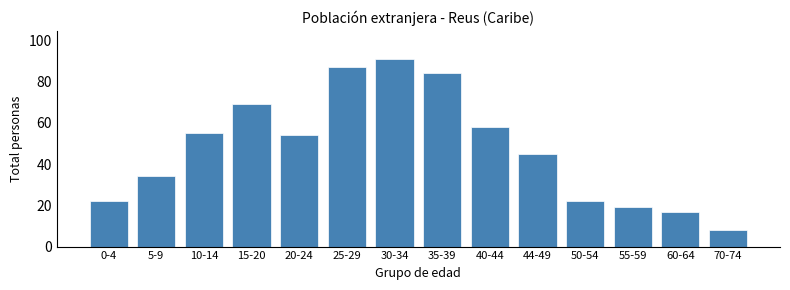

Reading left to right, what are all the values shown in this chart?

0-4=22	5-9=34	10-14=55	15-20=69	20-24=54	25-29=87	30-34=91	35-39=84	40-44=58	44-49=45	50-54=22	55-59=19	60-64=17	70-74=8